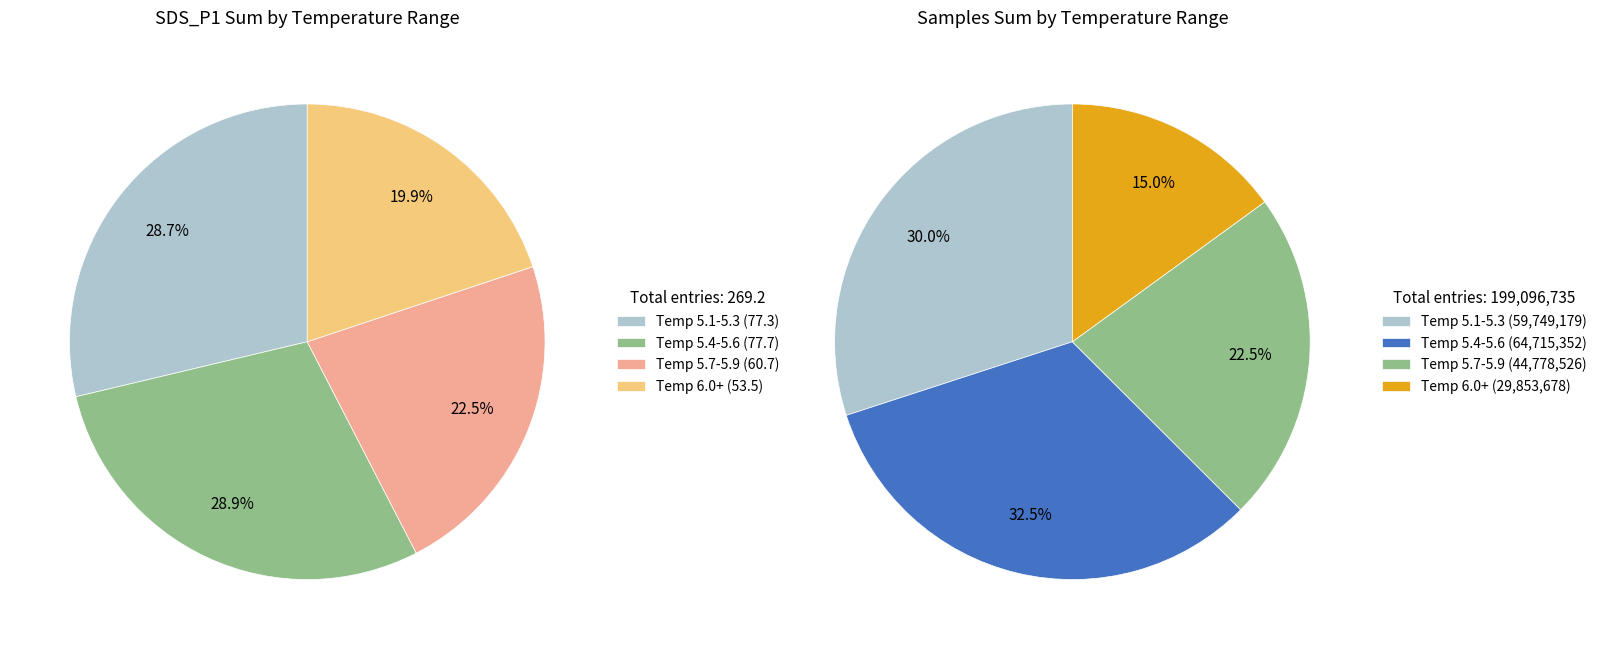

Between 29 and 4, which is larger?

29